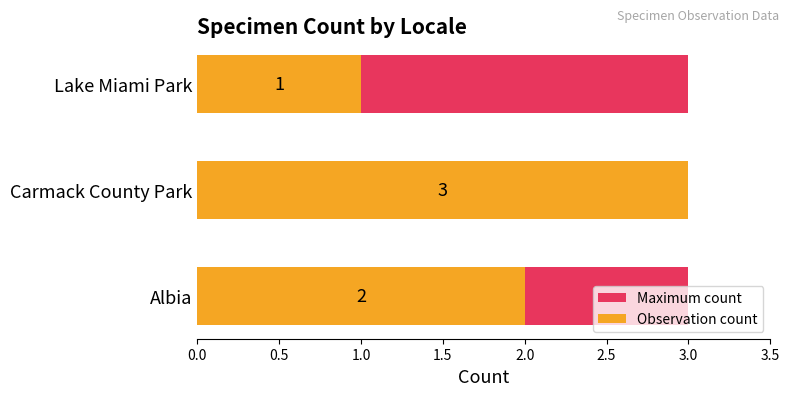

Which series has the largest range (max minus min)?

Observation count